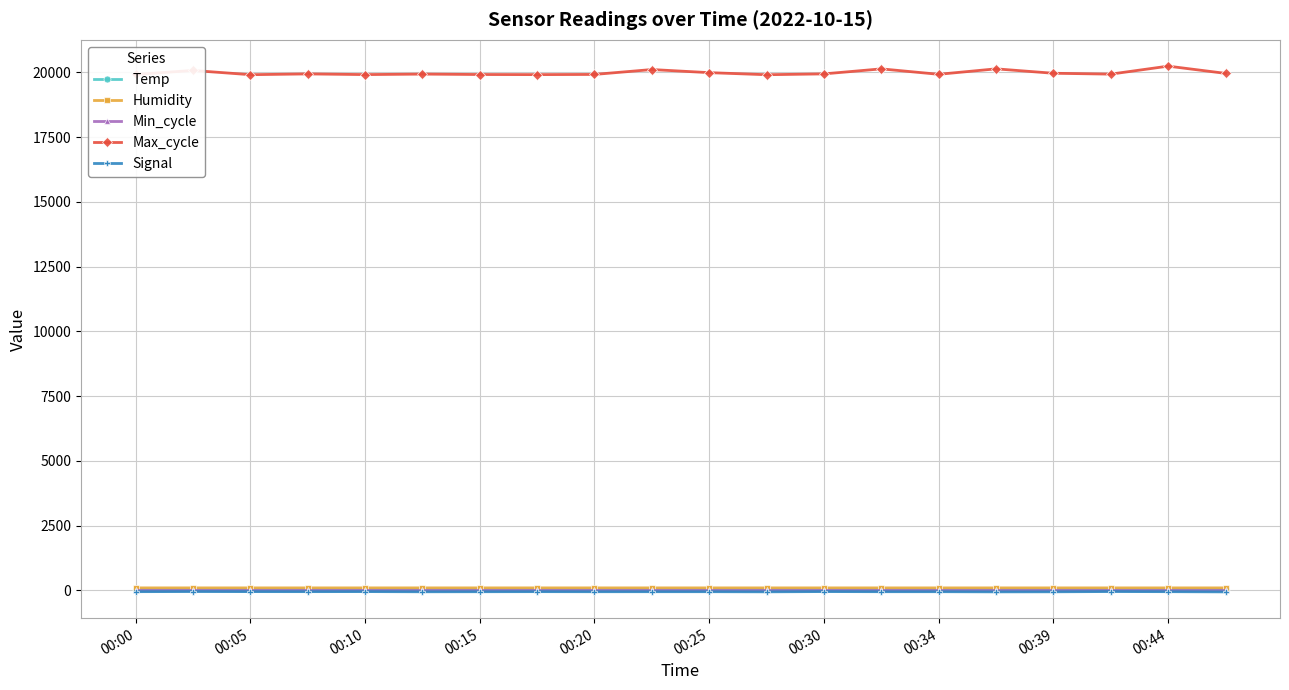

True or false: Signal and Max_cycle intersect in this chart.

False